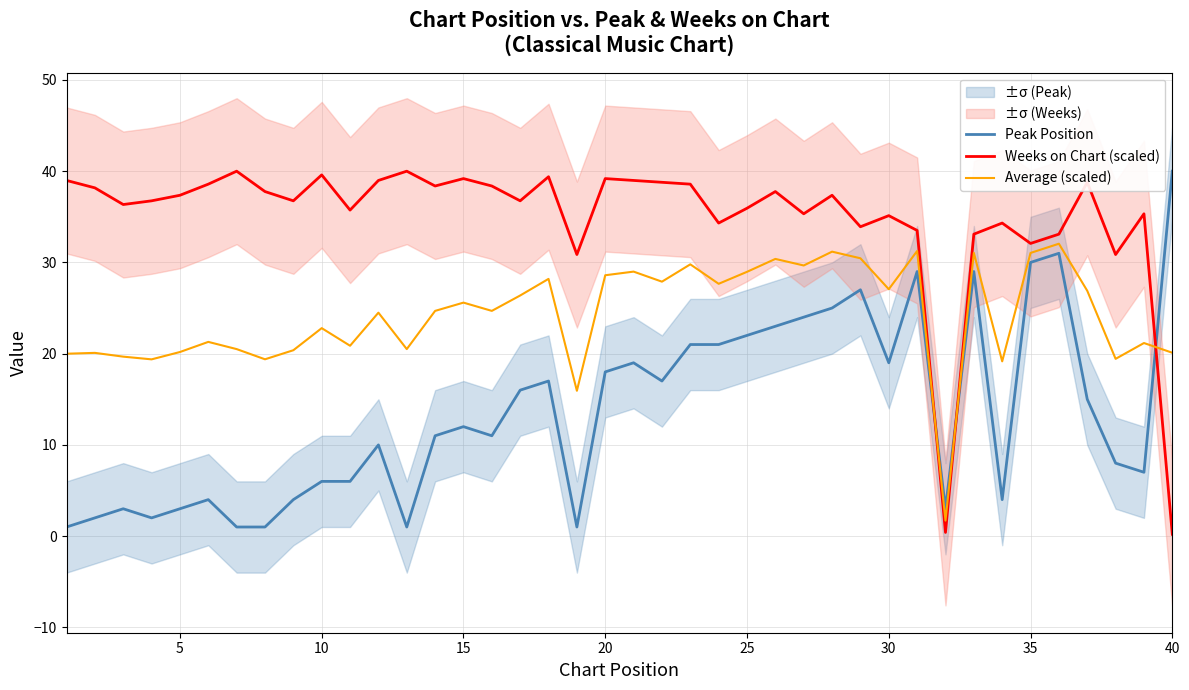

The Peak Position series shows 1.6 at 35. True or false?

False